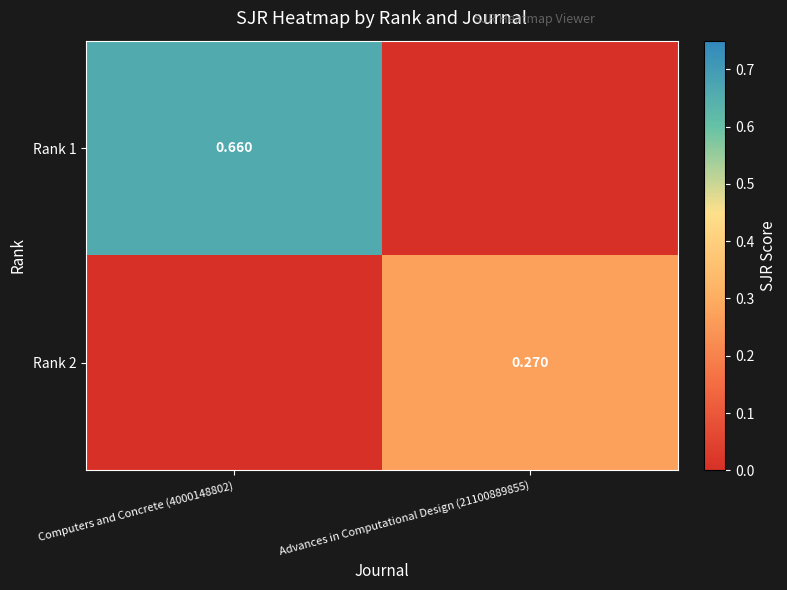

Is the value of Rank 2 at Advances in Computational Design (21100889855) greater than the value of Rank 1 at Computers and Concrete (4000148802)?

No